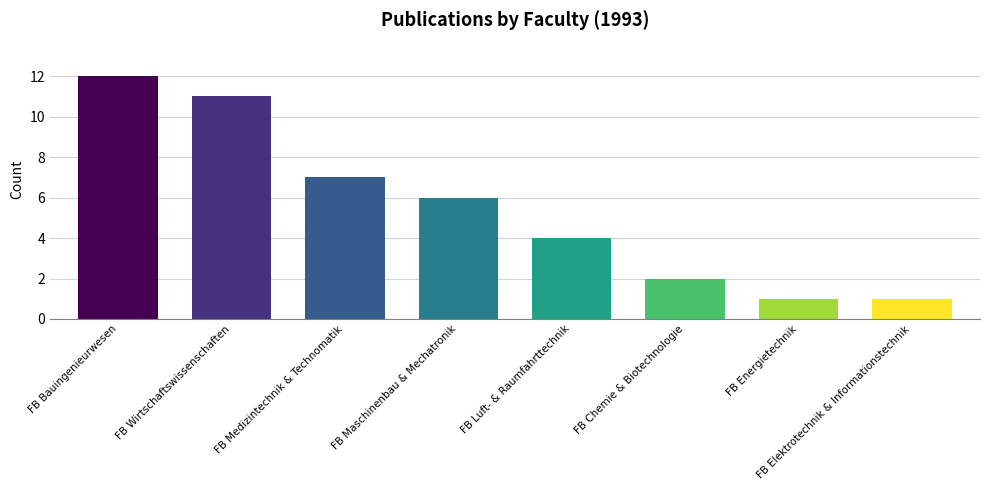

Are the bars horizontal?

No